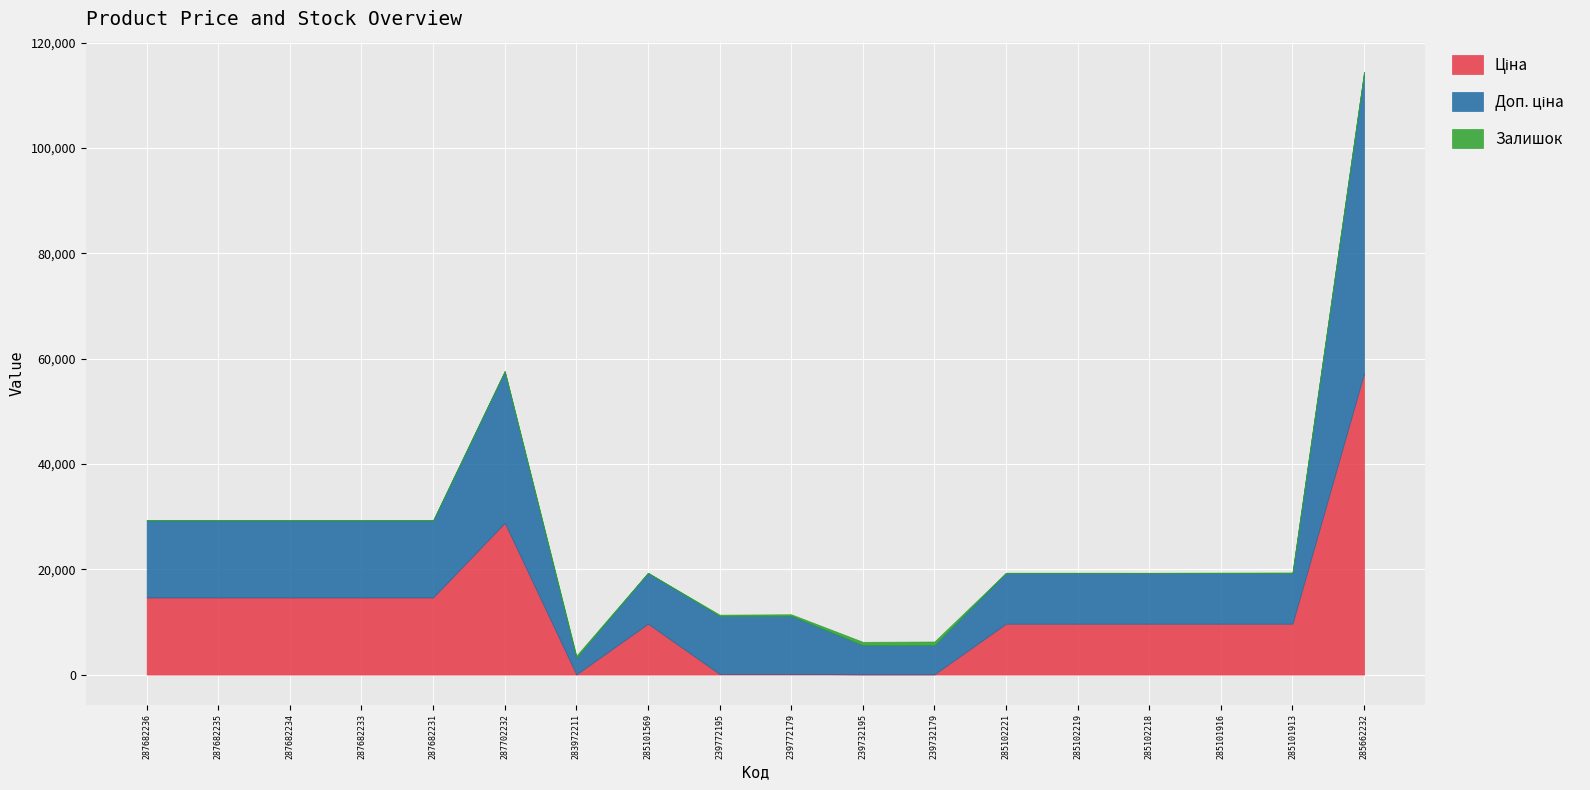

Where is Ціна nearest to the value 28633?

287702232